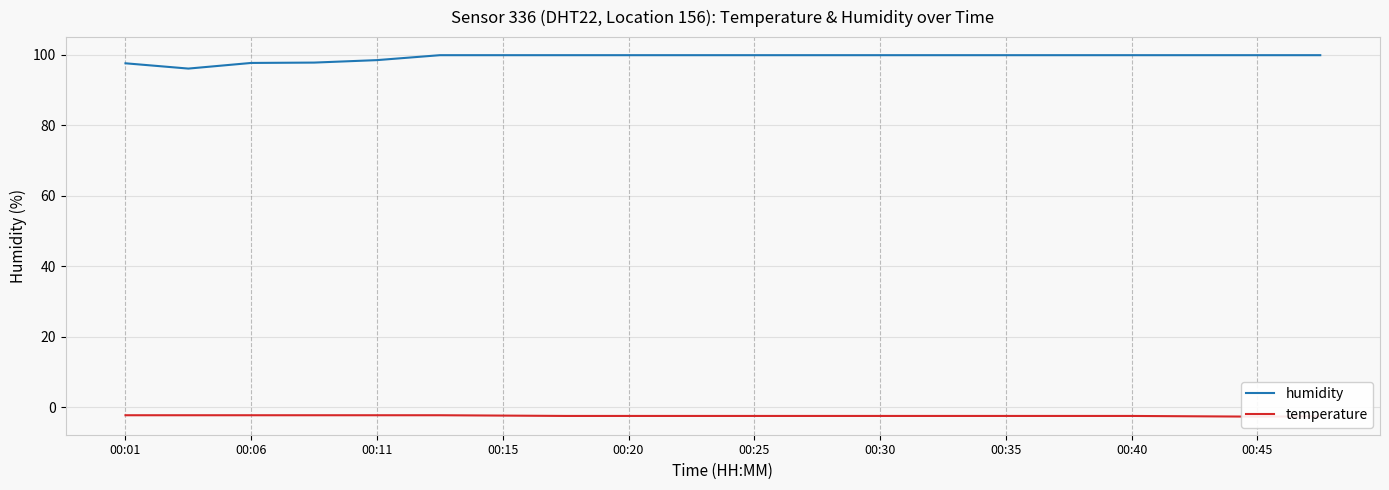

The humidity series shows 161.6 at 00:15. True or false?

False